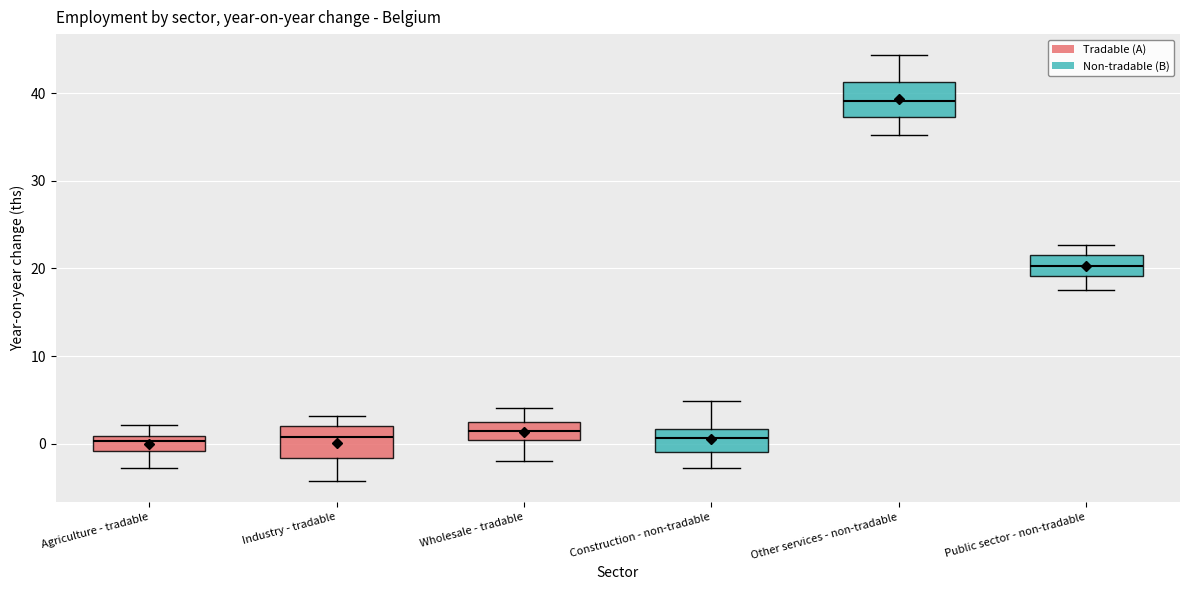

Where does the lower whisker of the box for Wholesale - tradable end on the y-axis? The values are not printed on the chart, so give them approximately, as read against the axis.

-2